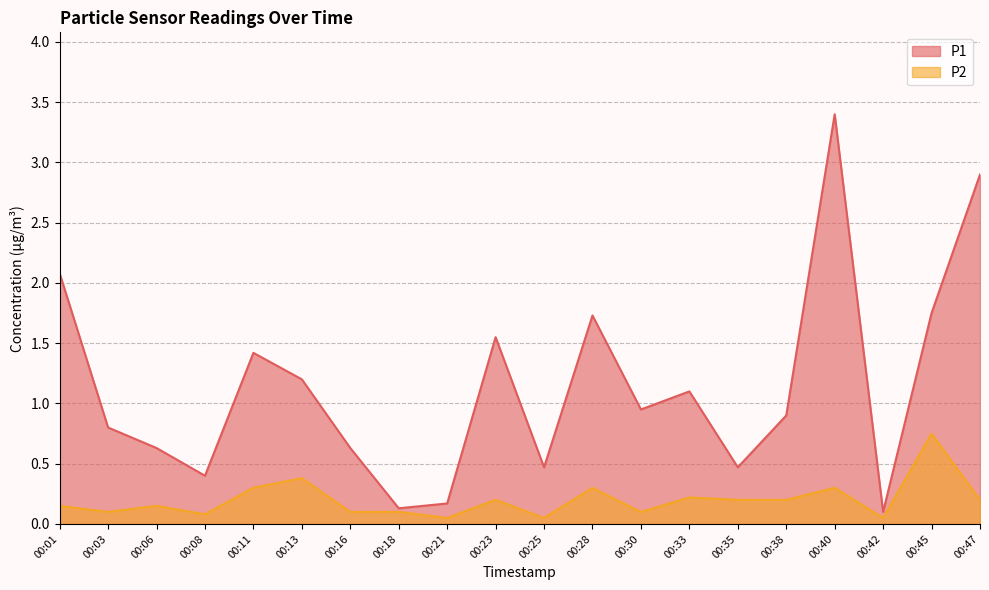

What is the average value of the P1 series?

1.1